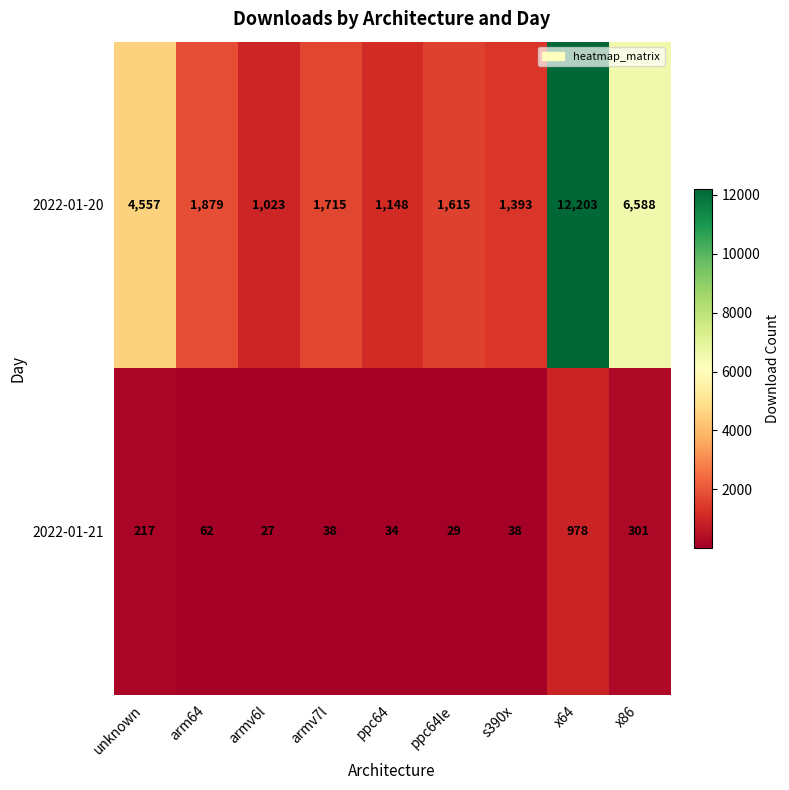

Which category has the highest value in the 2022-01-21 series?

x64